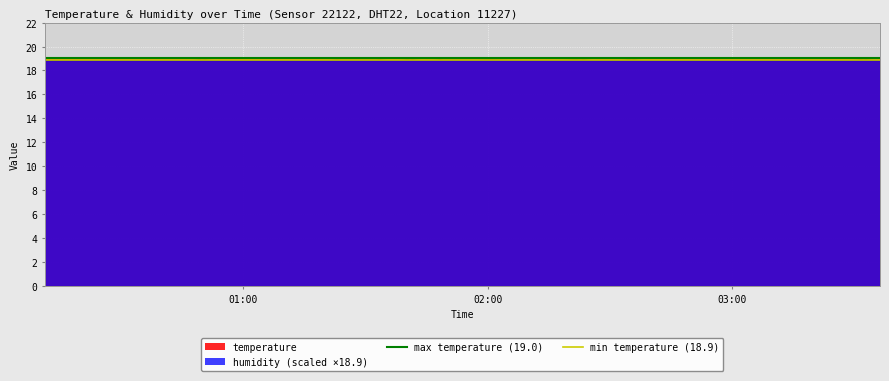

Which series has the largest total across all categories?

max temperature (19.0)